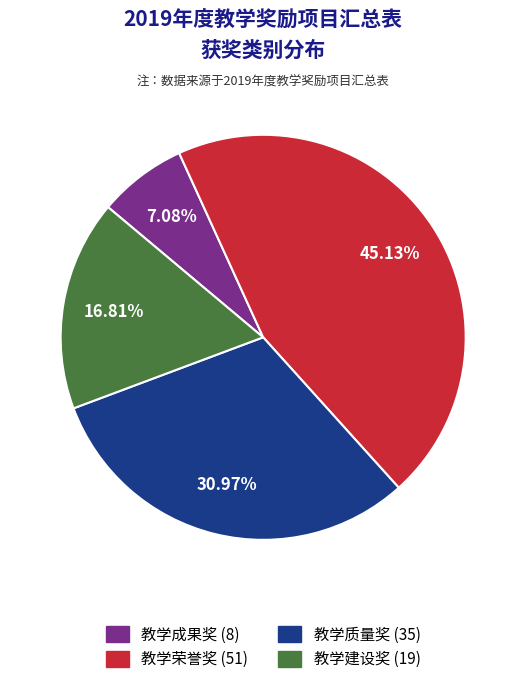

To the nearest percent, what percentage of the pie is 教学质量奖?

31%